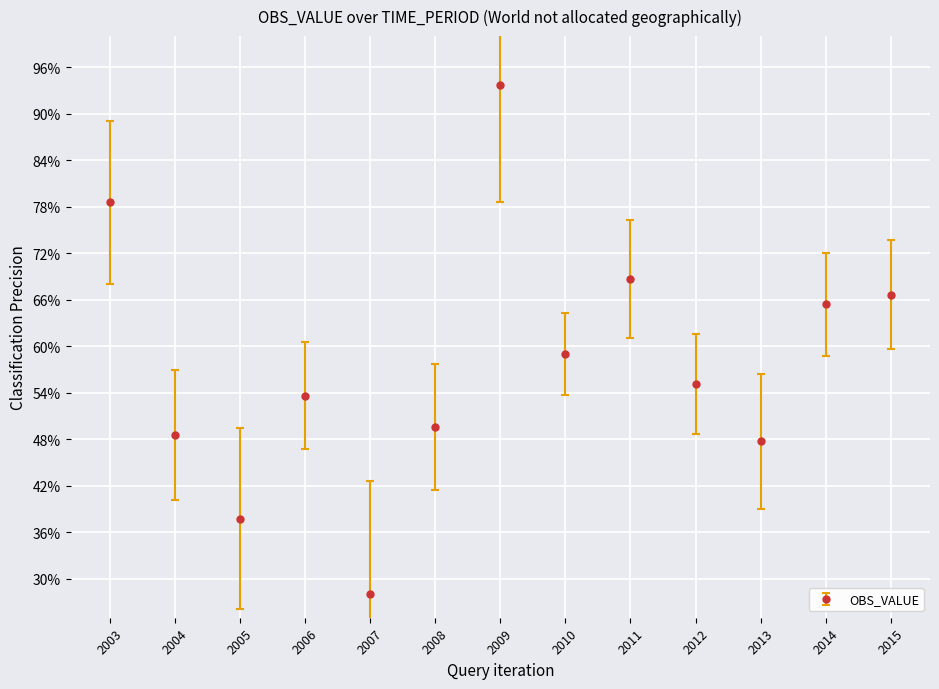

What is the sum of the values at 2014 and 2009?

159.2